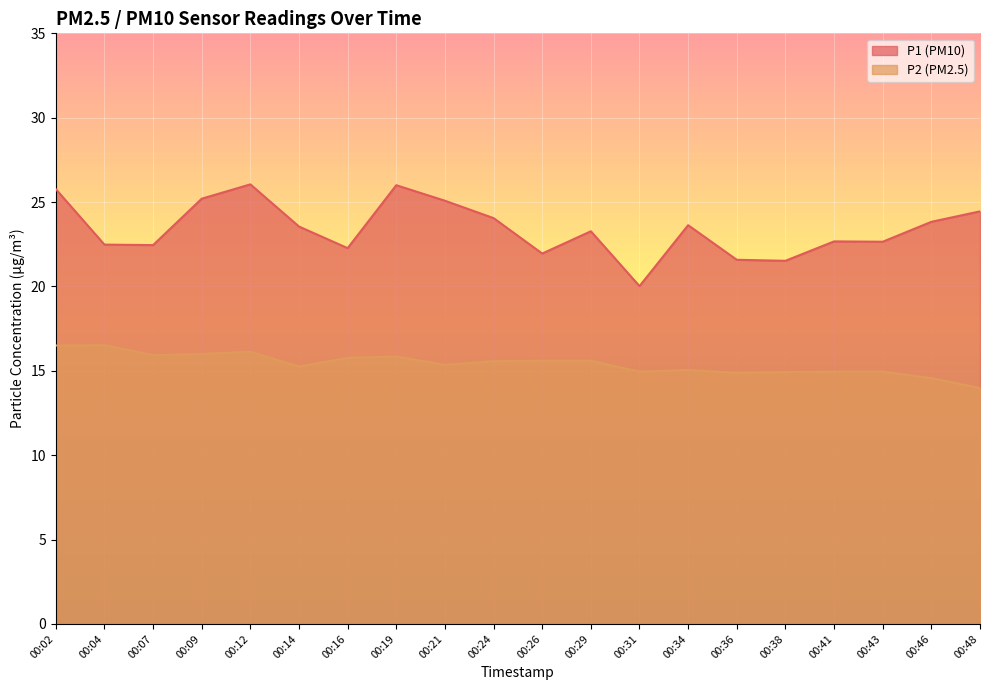

At which label does P1 first exceed 23?

00:02